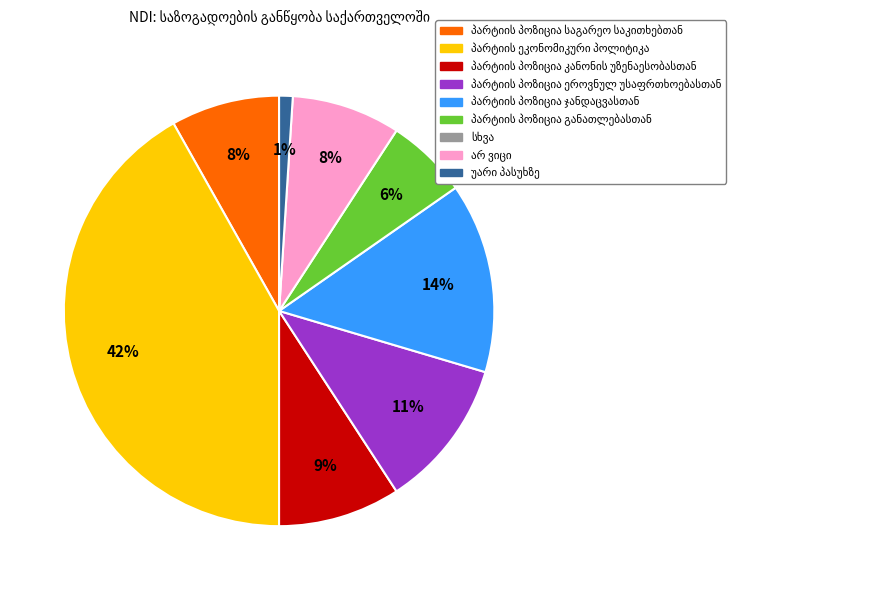

Is there any slice that represents more than half of the pie?

No